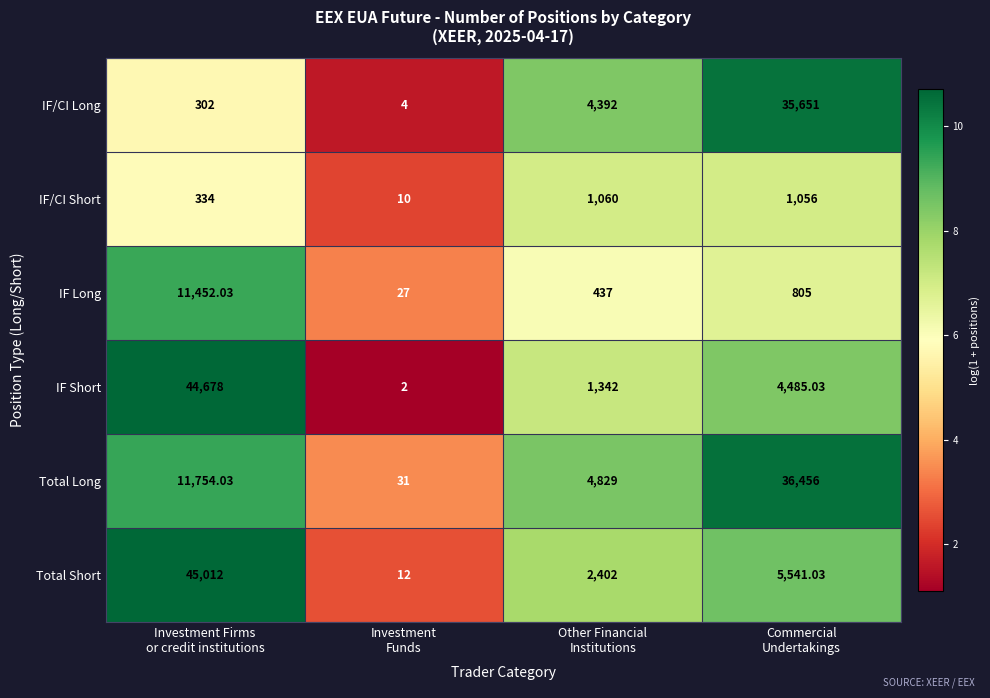

Which series has the largest range (max minus min)?

Total Short